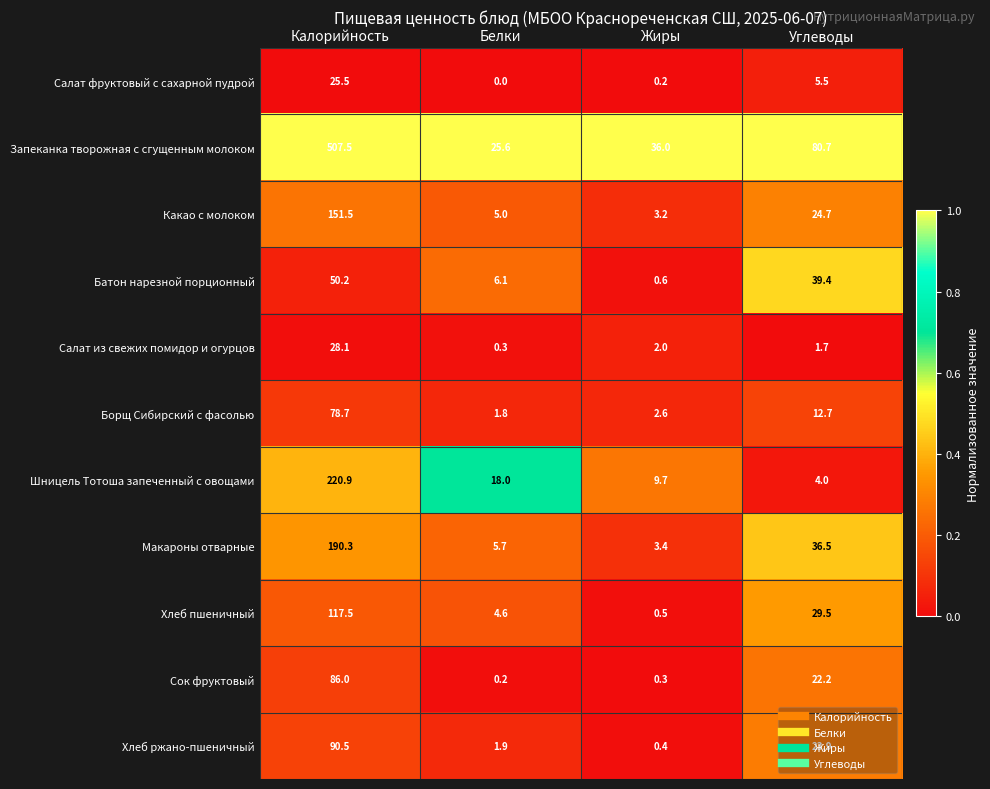

Is it true that Борщ Сибирский с фасолью equals 2.7 at Белки?

False